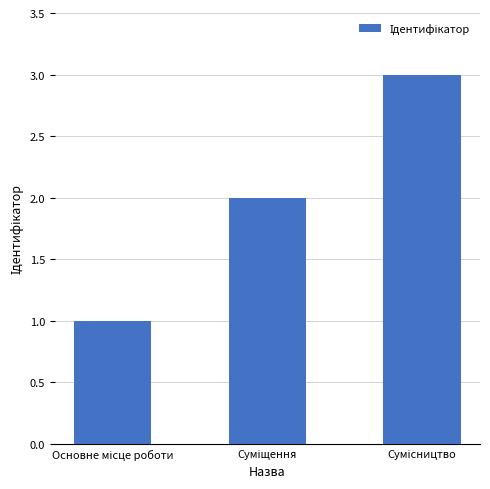

How many values are between 1 and 3?

3